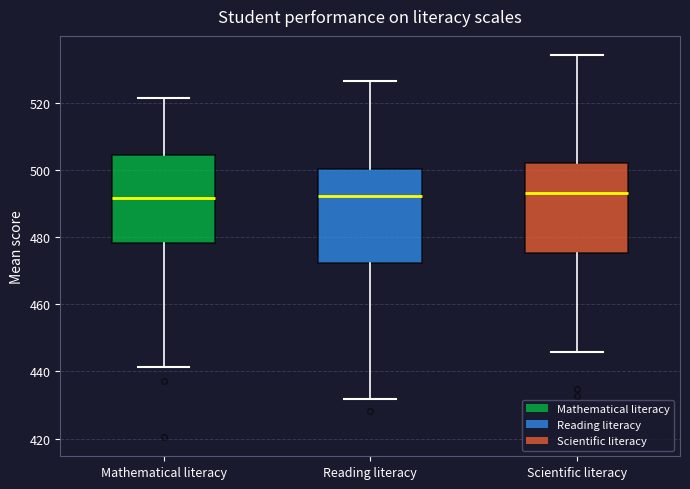

Where does the median line of the box for Scientific literacy sit on the y-axis? The values are not printed on the chart, so give them approximately, as read against the axis.

494